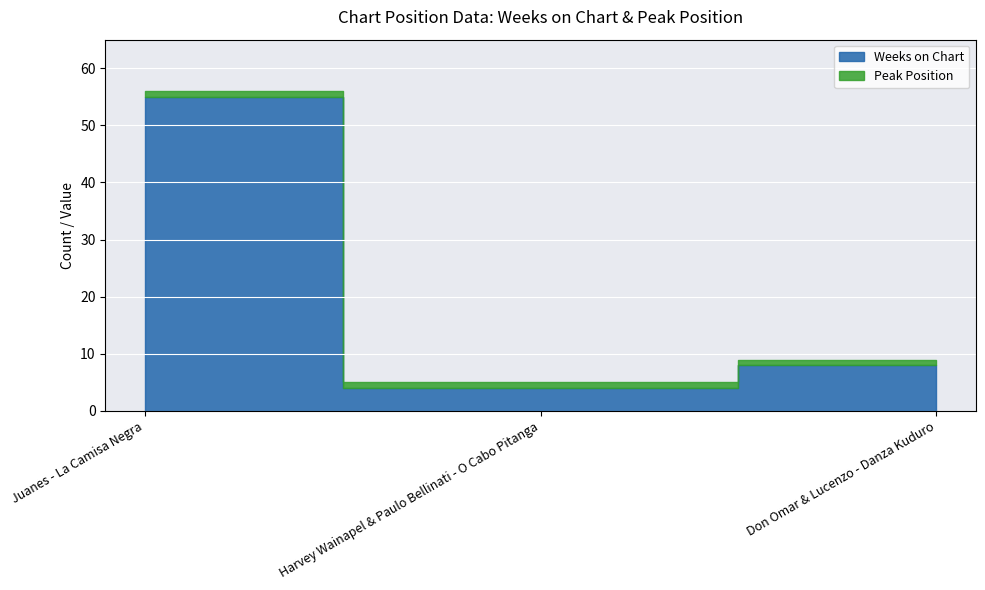

True or false: Weeks on Chart has a value of 14 at Don Omar & Lucenzo - Danza Kuduro.

False